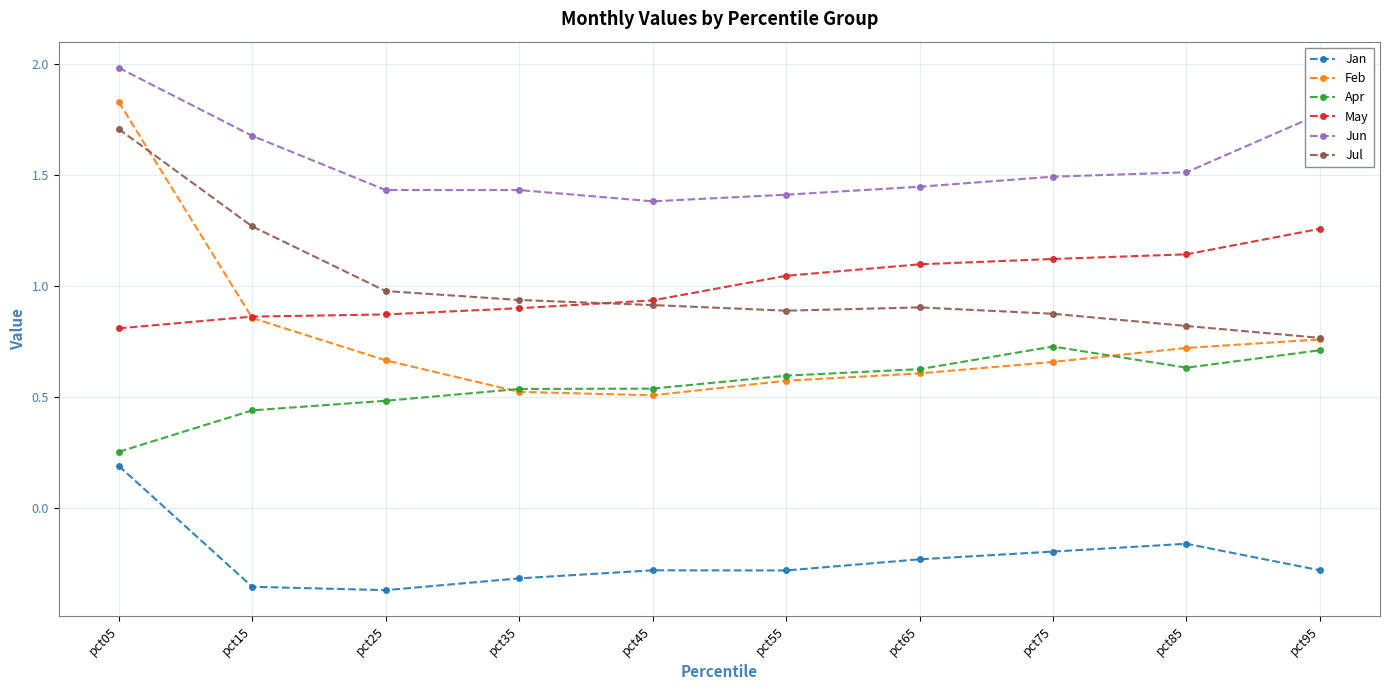

What is the greatest value displayed?

2.0